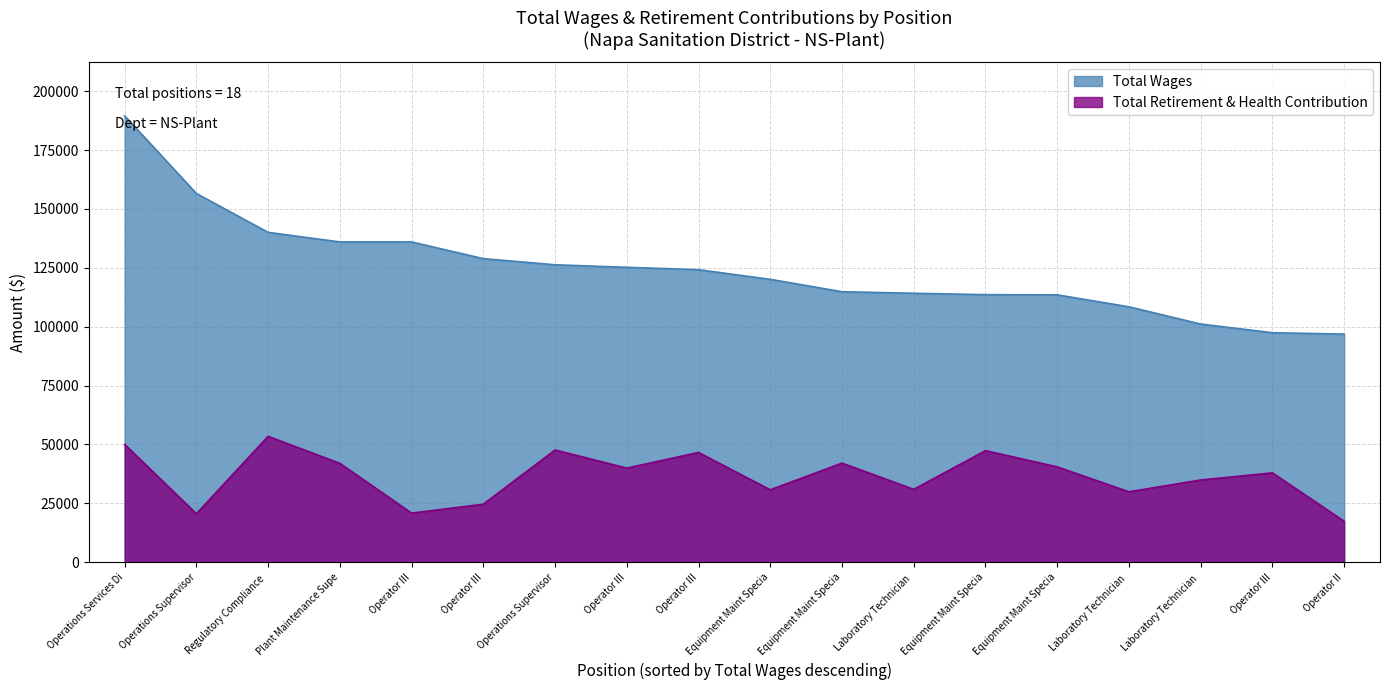

At which category is the sum across all series the highest?

Operations Services Di